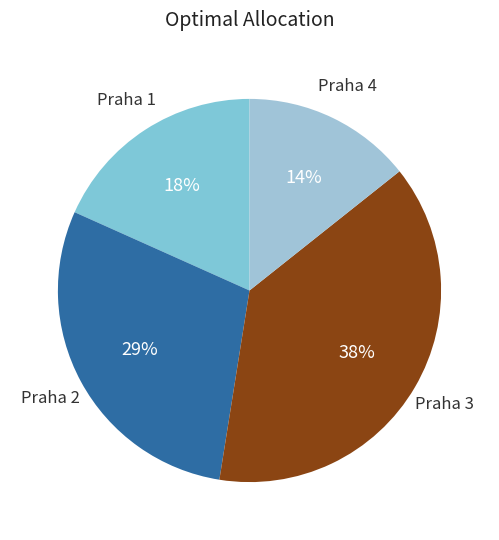

How many slices are in this pie chart?

4